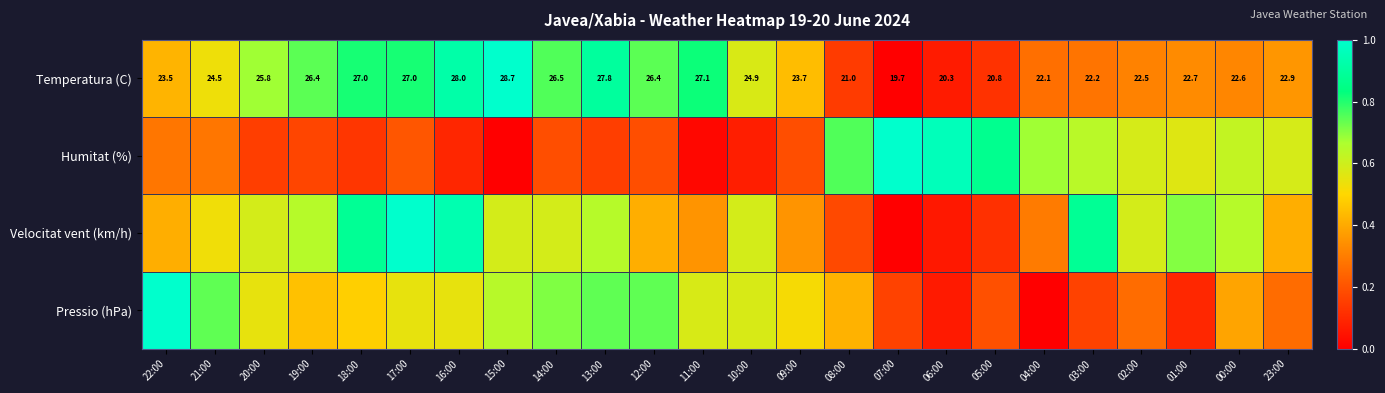

List the series in order of their peak value, highest first.

Temperatura (C), Humitat (%), Velocitat vent (km/h), Pressio (hPa)